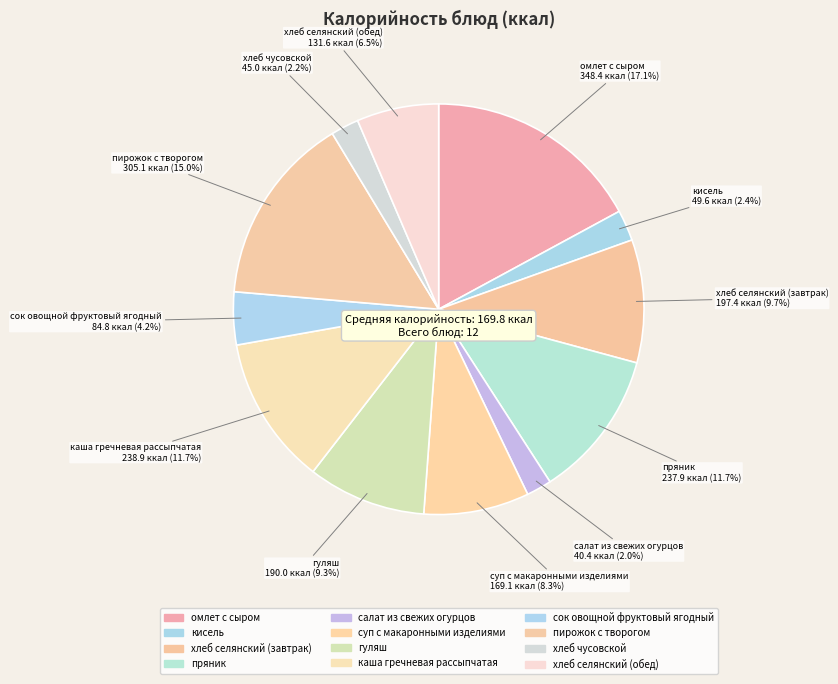

How many segments does this pie chart have?

12